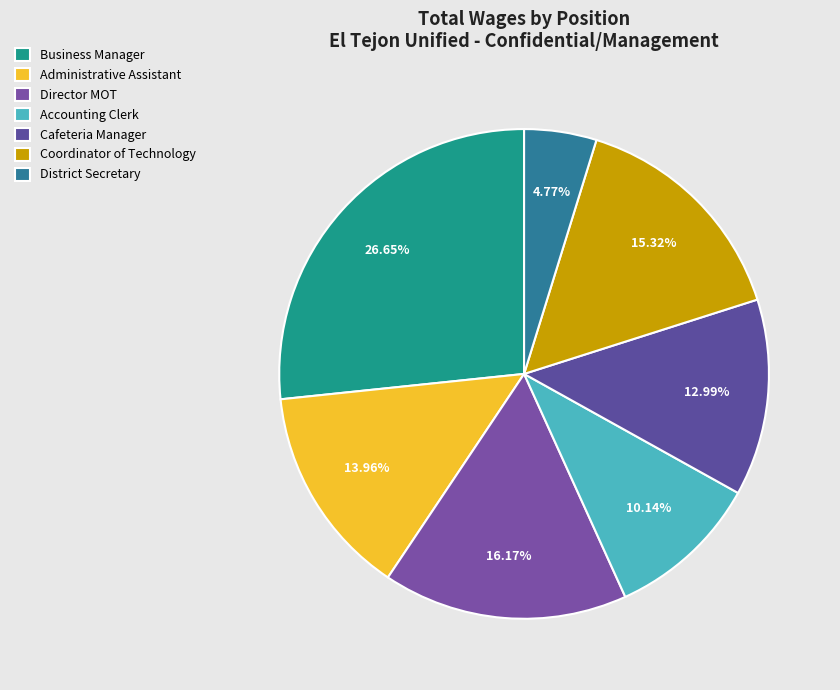

How many segments does this pie chart have?

7